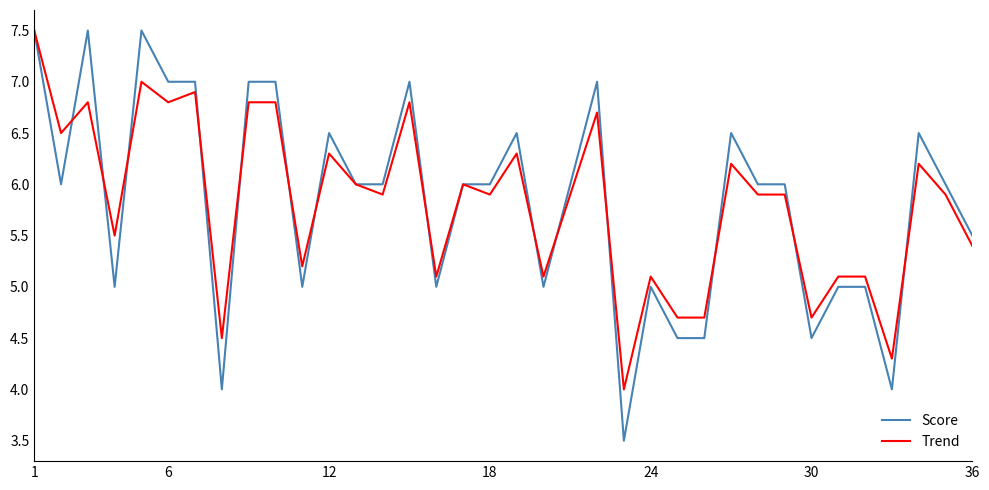

At which label does Trend reach its peak?

1